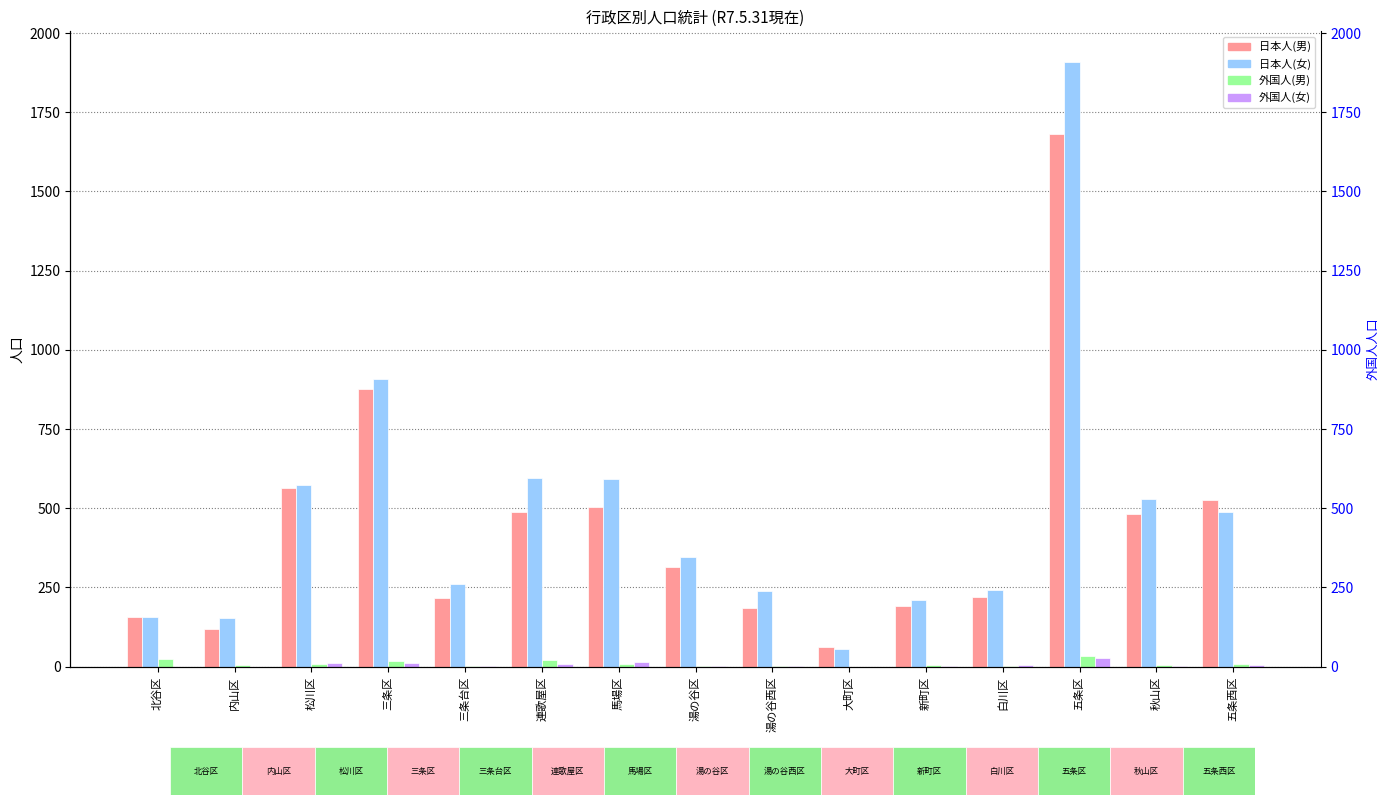

How many series are shown in this chart?

4